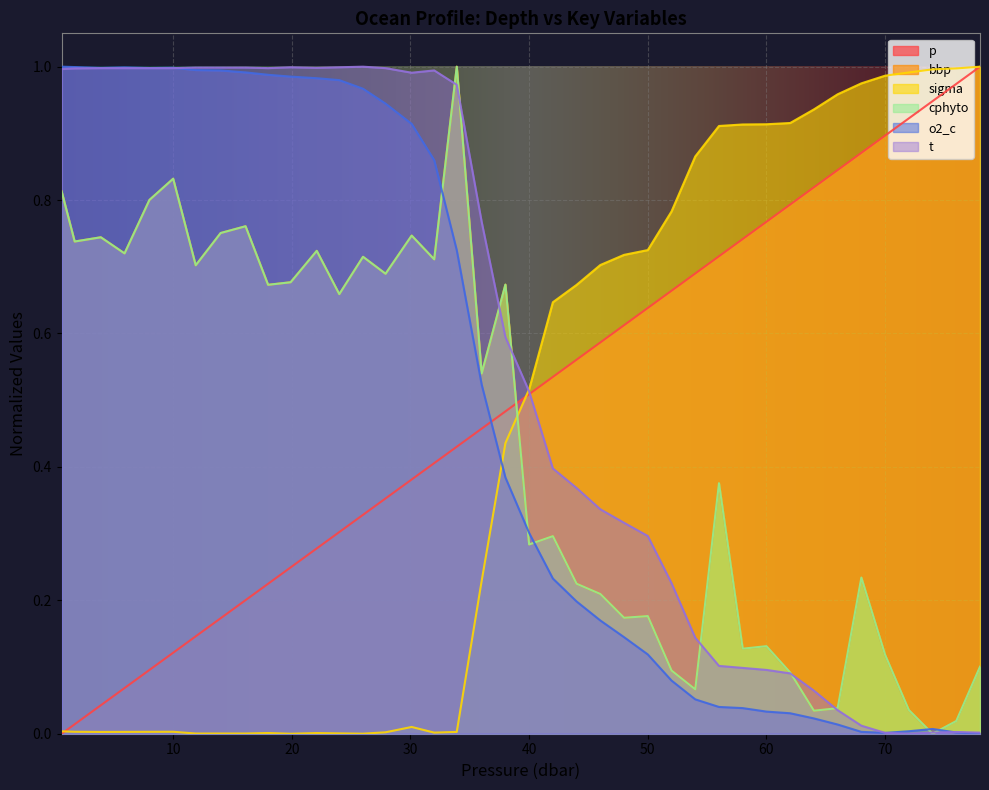

At which label does sigma reach its minimum?

19.9